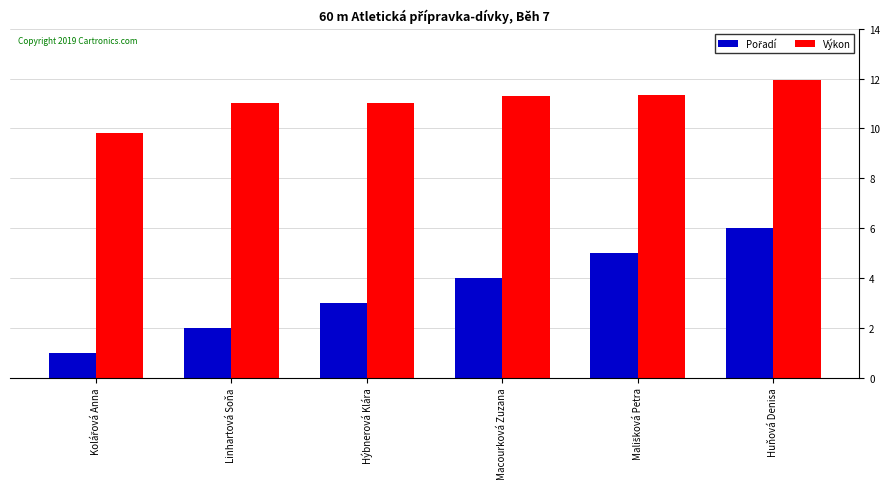

What is the smallest value displayed?

1.0